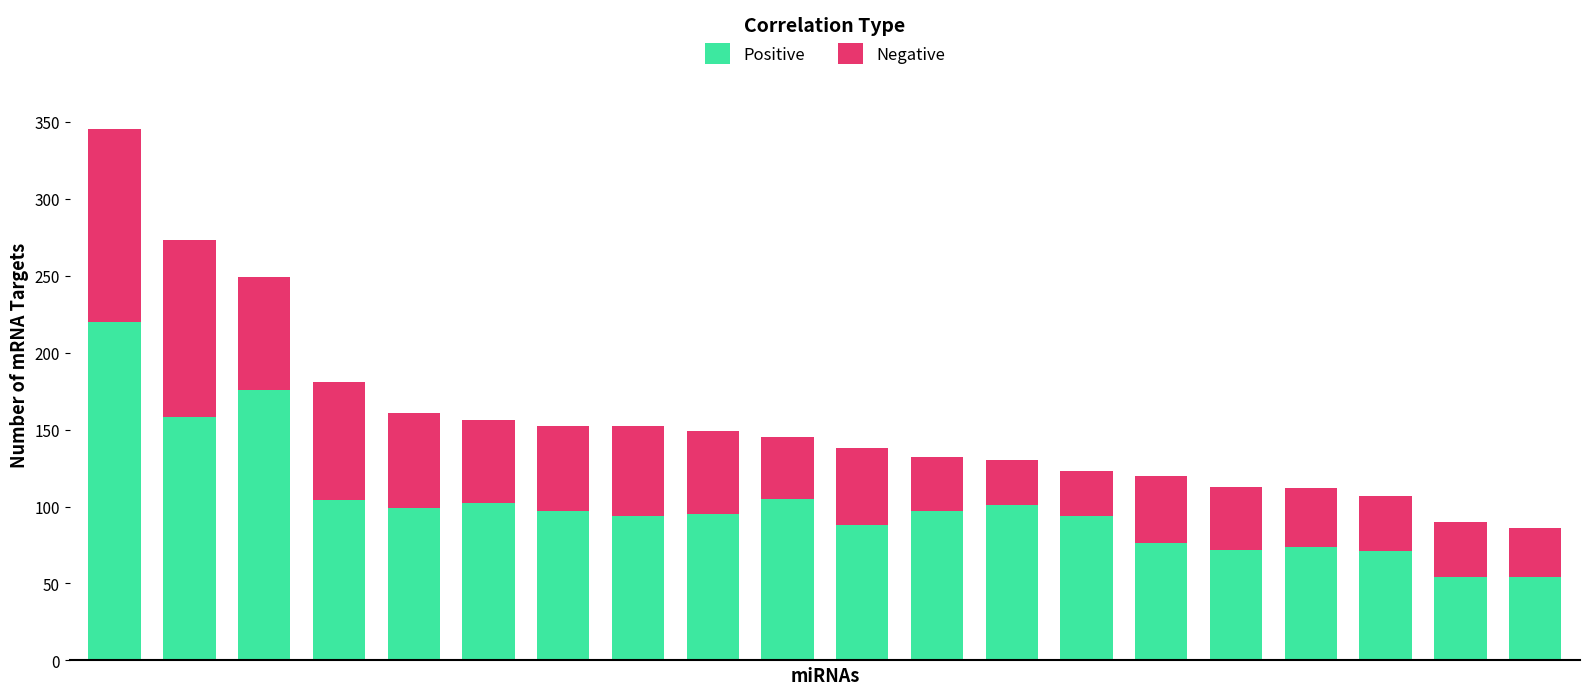

What is the average value of the Positive series?

102